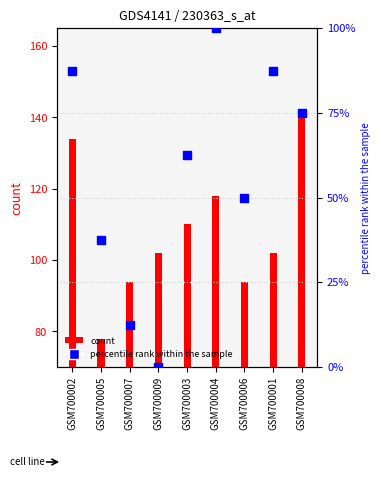

At how many categories does at least one series exceed 0?

9